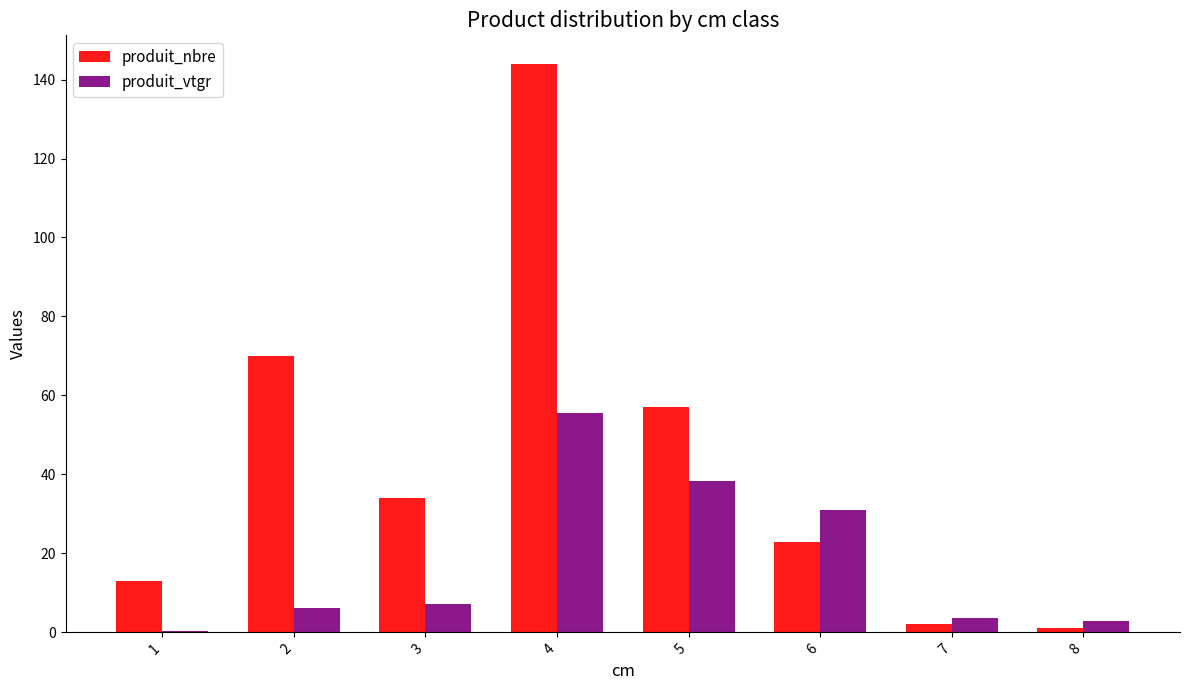

Between 5 and 7, which series saw the biggest shift?

produit_nbre